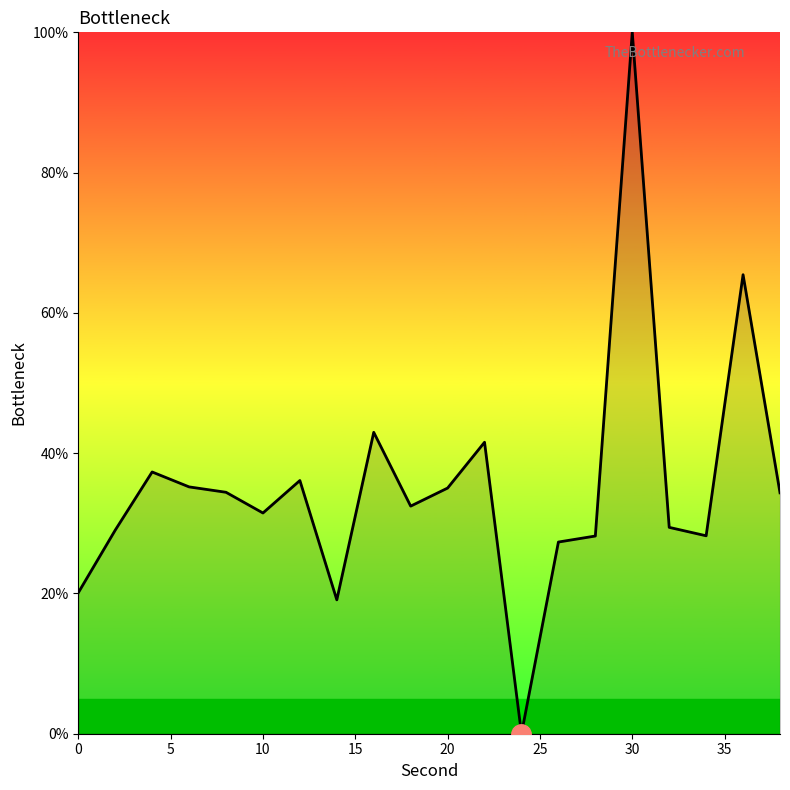

What is the greatest value displayed?

100.0